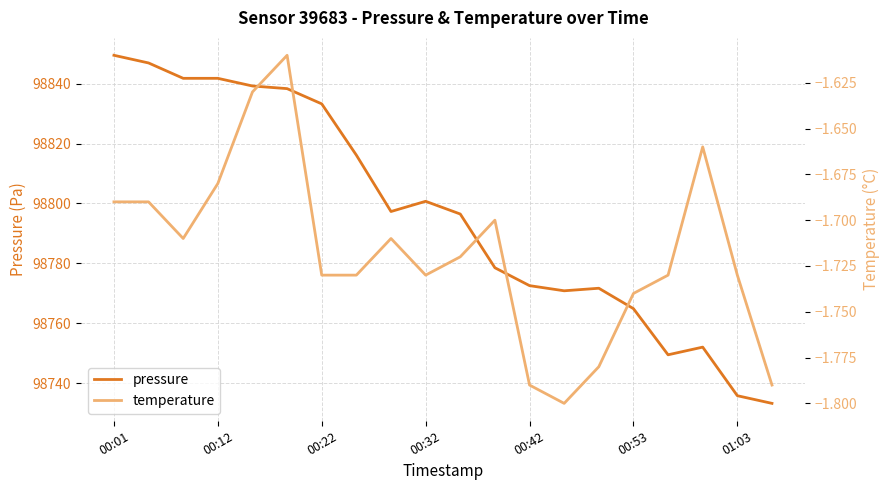

What value does the pressure series have at 01:03?

98735.8